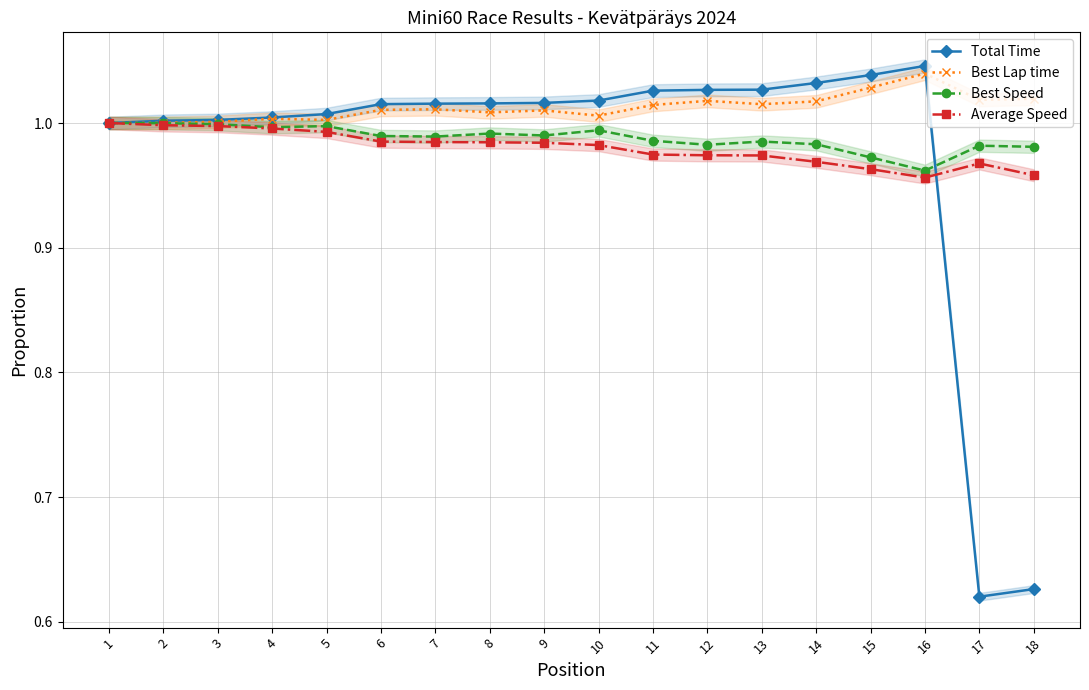

At which label is Best Speed closest to 0?

16